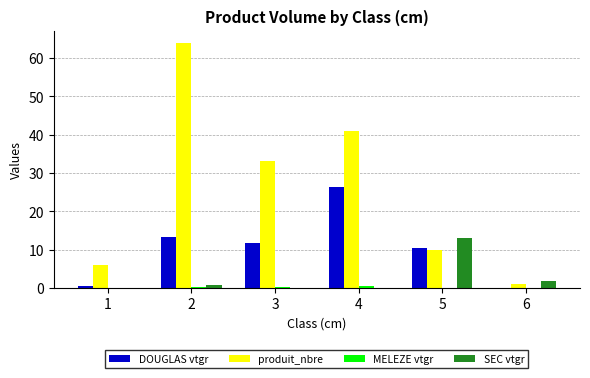

Is the value of SEC vtgr at 2 greater than the value of DOUGLAS vtgr at 4?

No